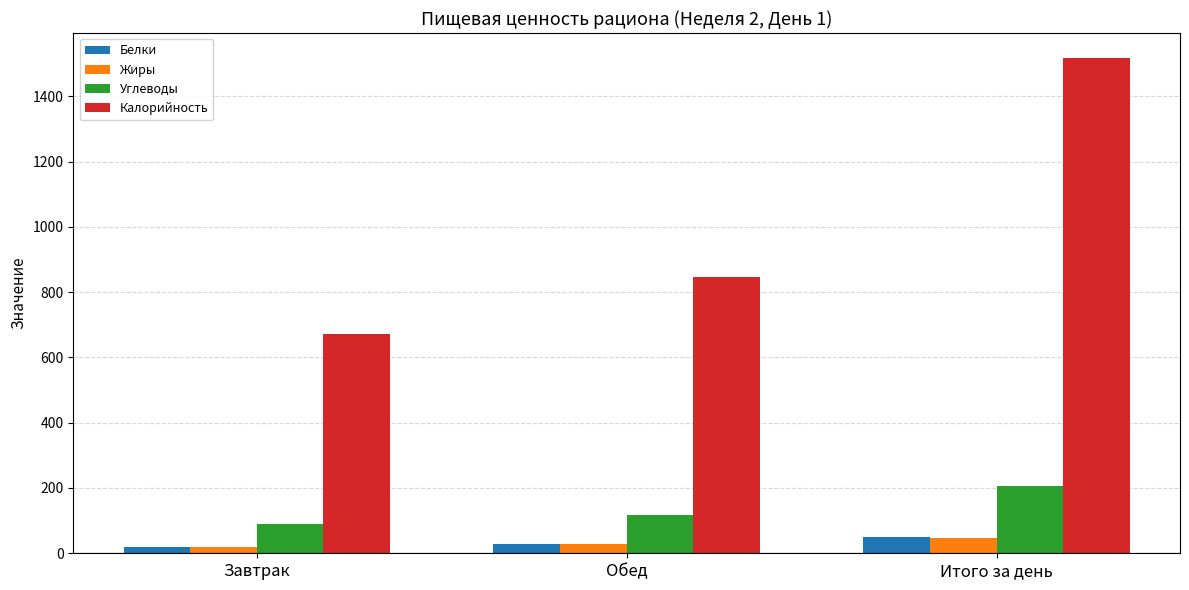

How many series are shown in this chart?

4